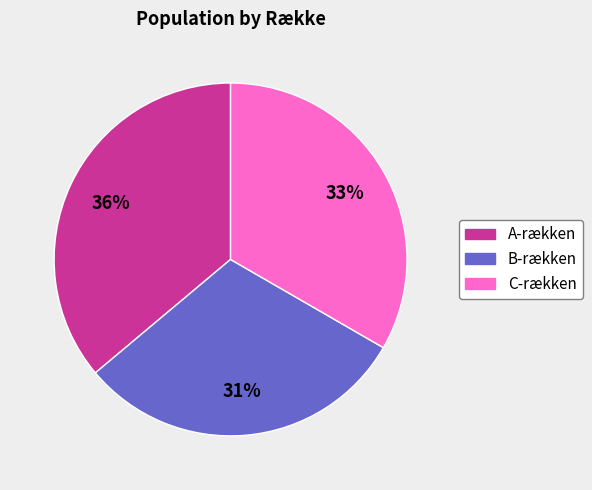

Rank the categories by value from highest to lowest.

A-rækken, C-rækken, B-rækken